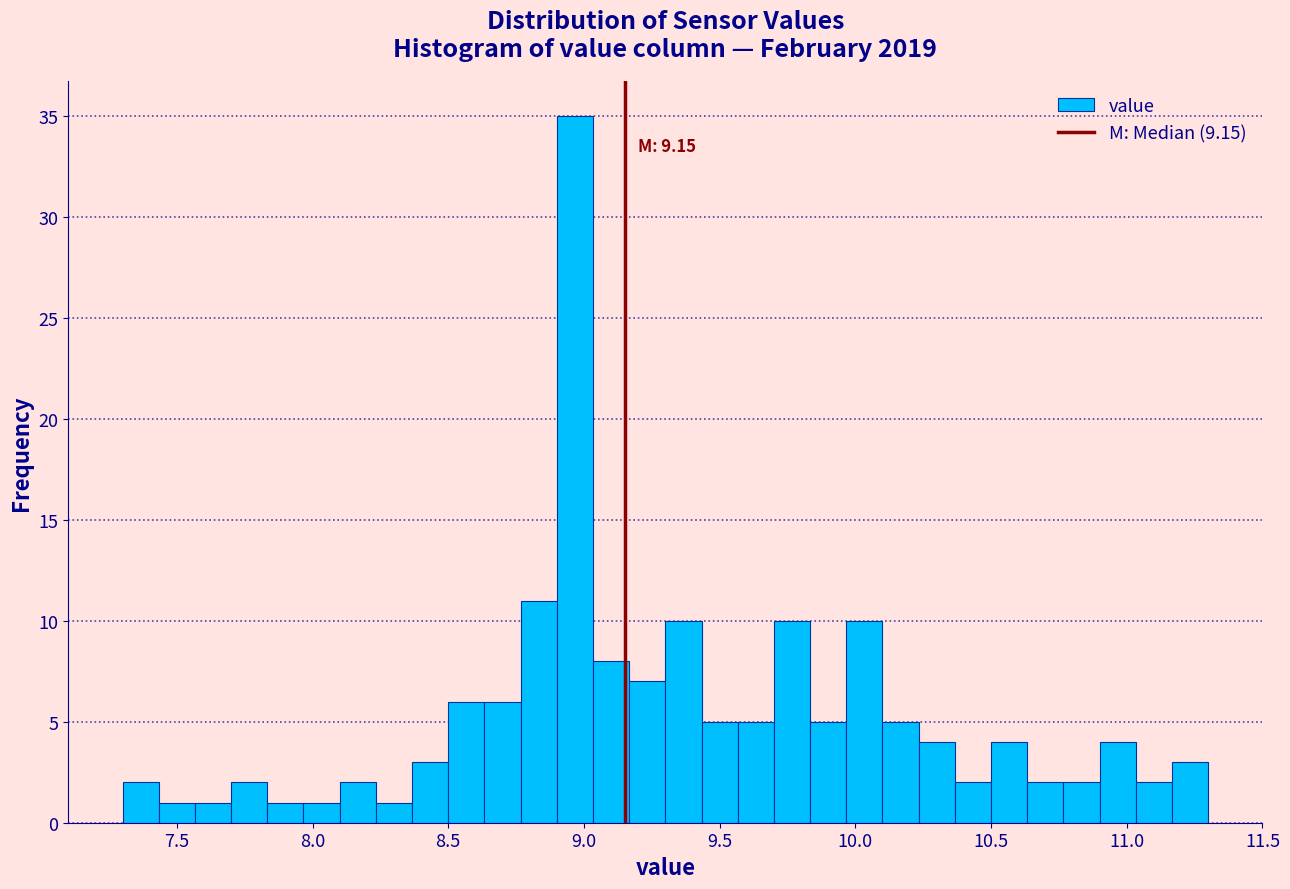

Read against the x-axis, roughly where is the centre of the tallest bar?

8.95